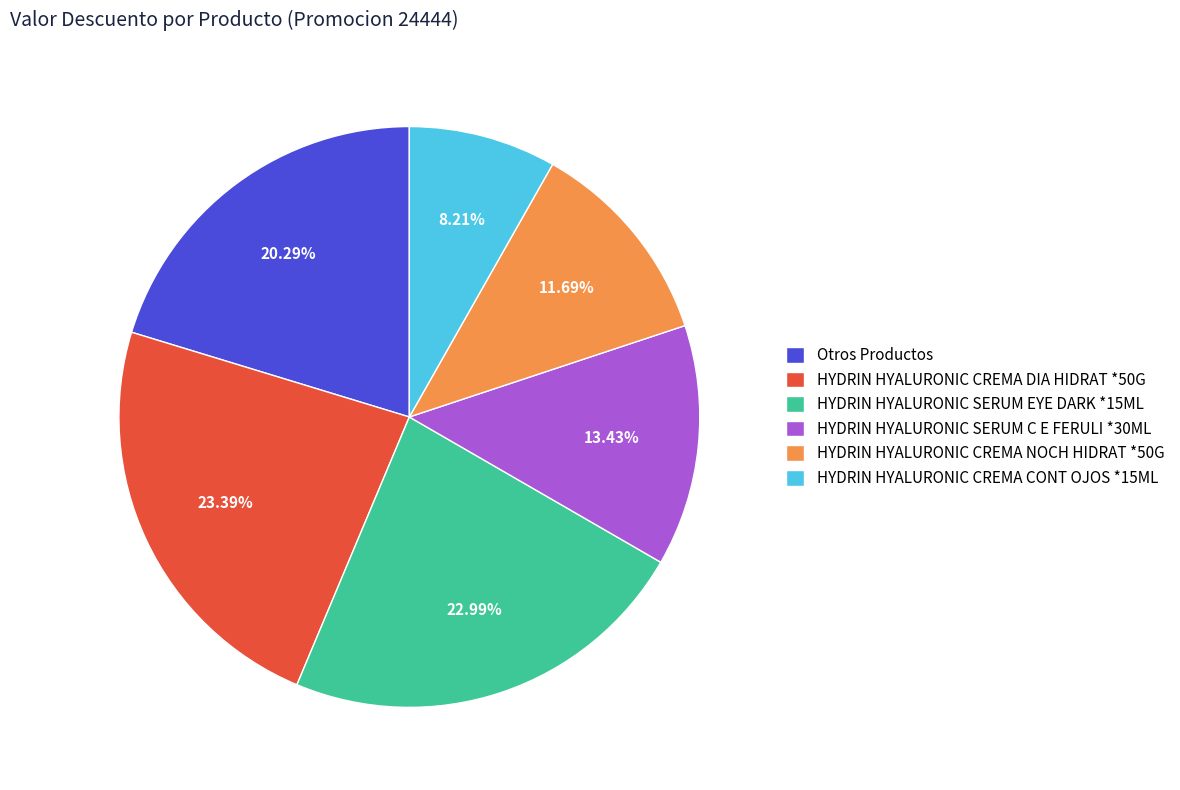

What is the smallest slice in the pie chart?

HYDRIN HYALURONIC CREMA CONT OJOS *15ML